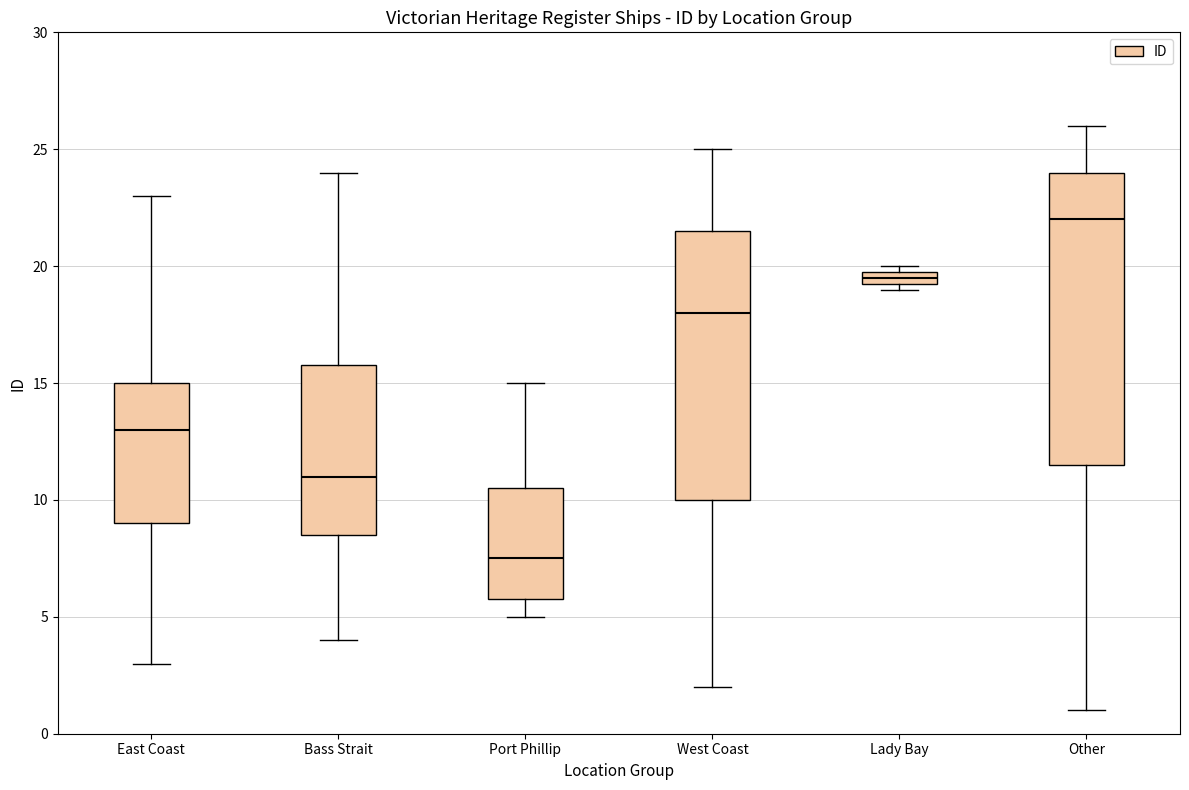

Which box's median line is the lowest?

Port Phillip